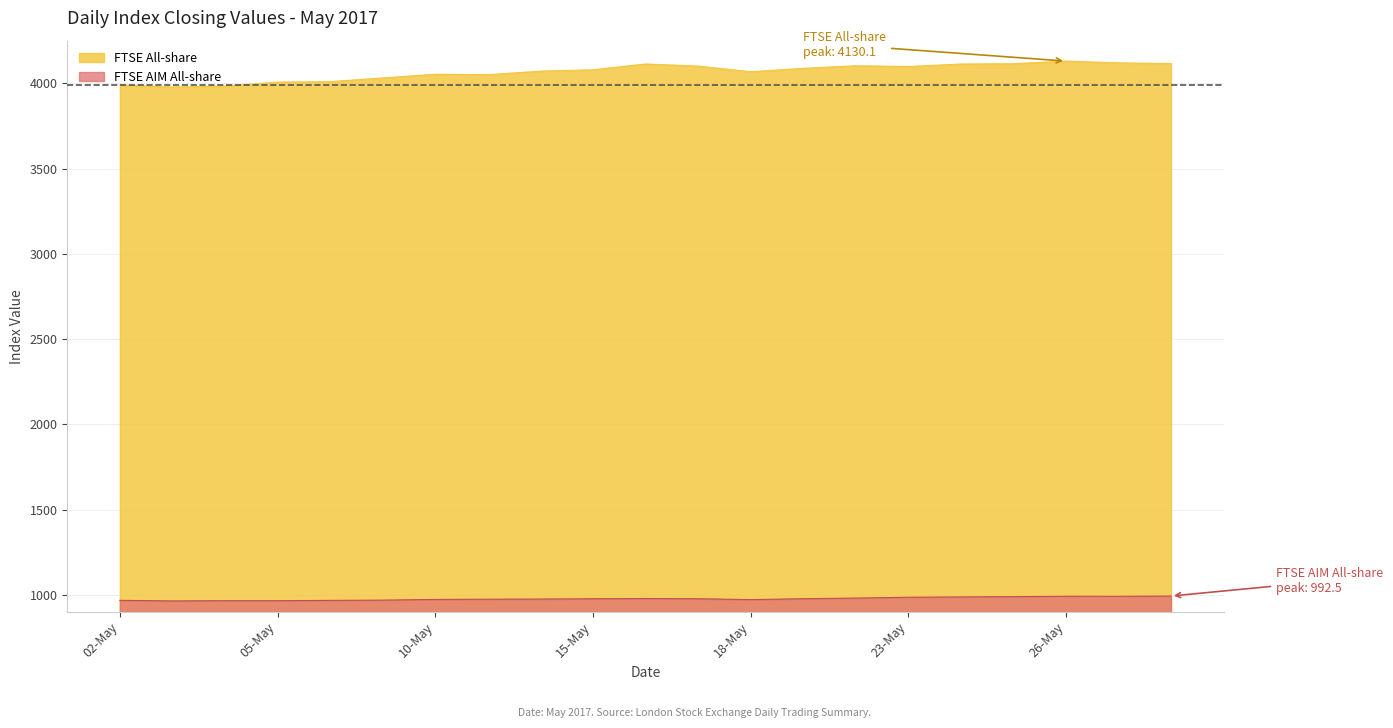

Is it true that FTSE AIM All-share equals 989.1 at 25-May?

True